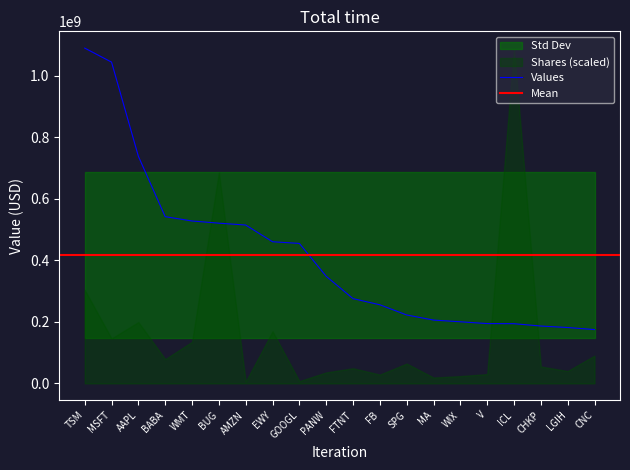

Rank the categories by value from lowest to highest.

CNC, LGIH, CHKP, ICL, V, WIX, MA, SPG, FB, FTNT, PANW, GOOGL, EWY, AMZN, BUG, WMT, BABA, AAPL, MSFT, TSM